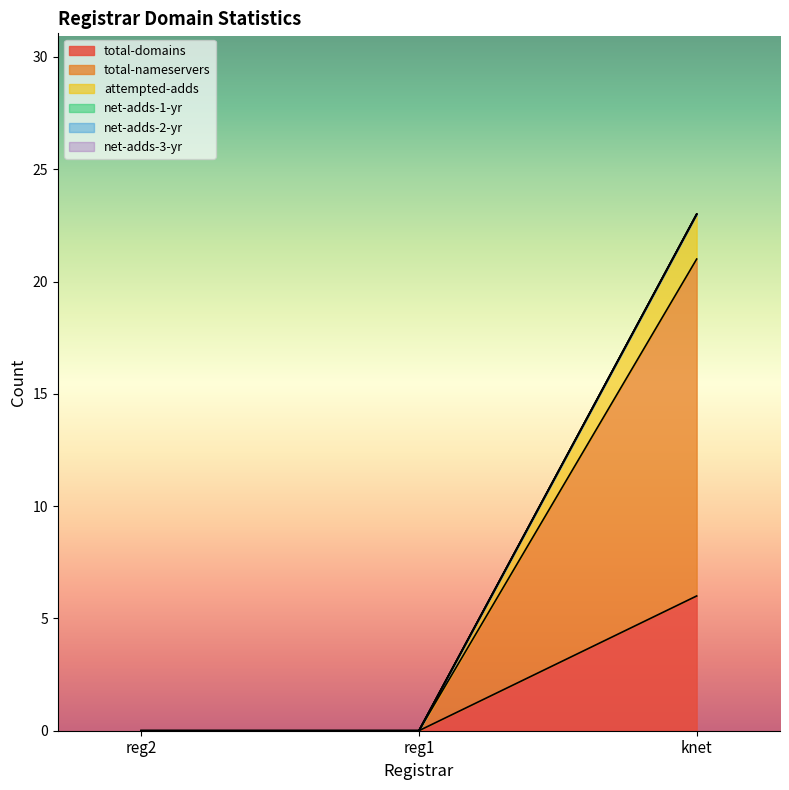

At which category is the sum across all series the highest?

knet